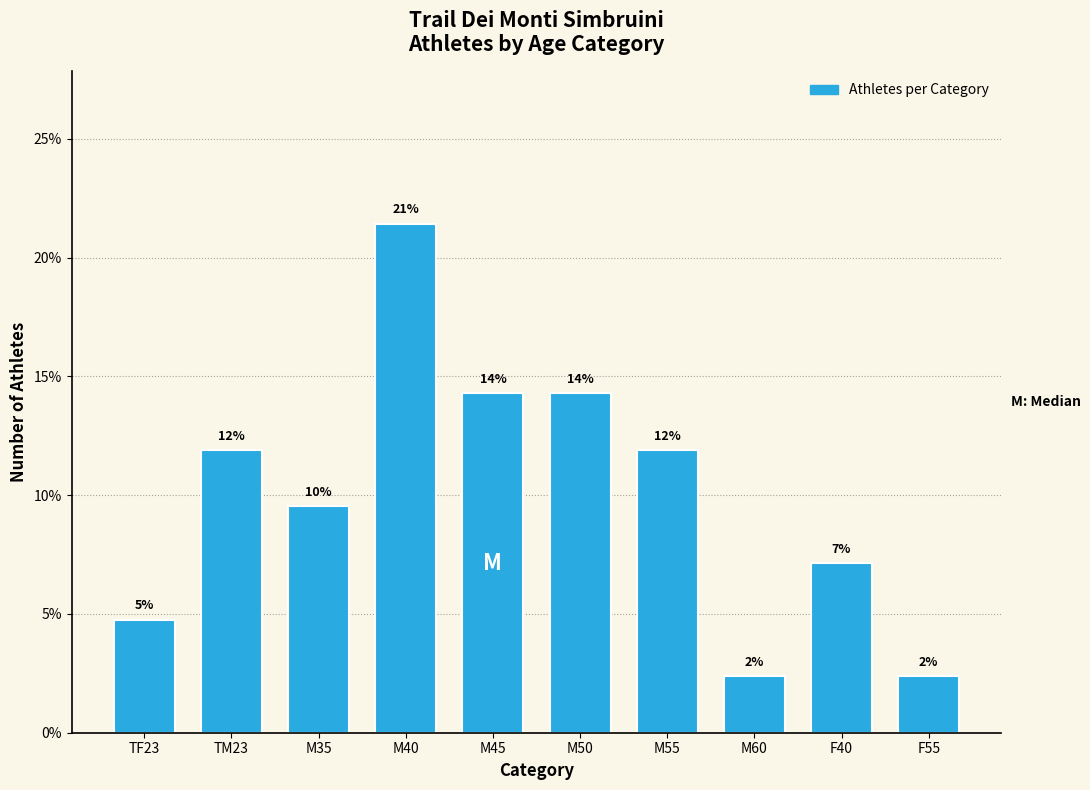

What position from the left is TF23?

1